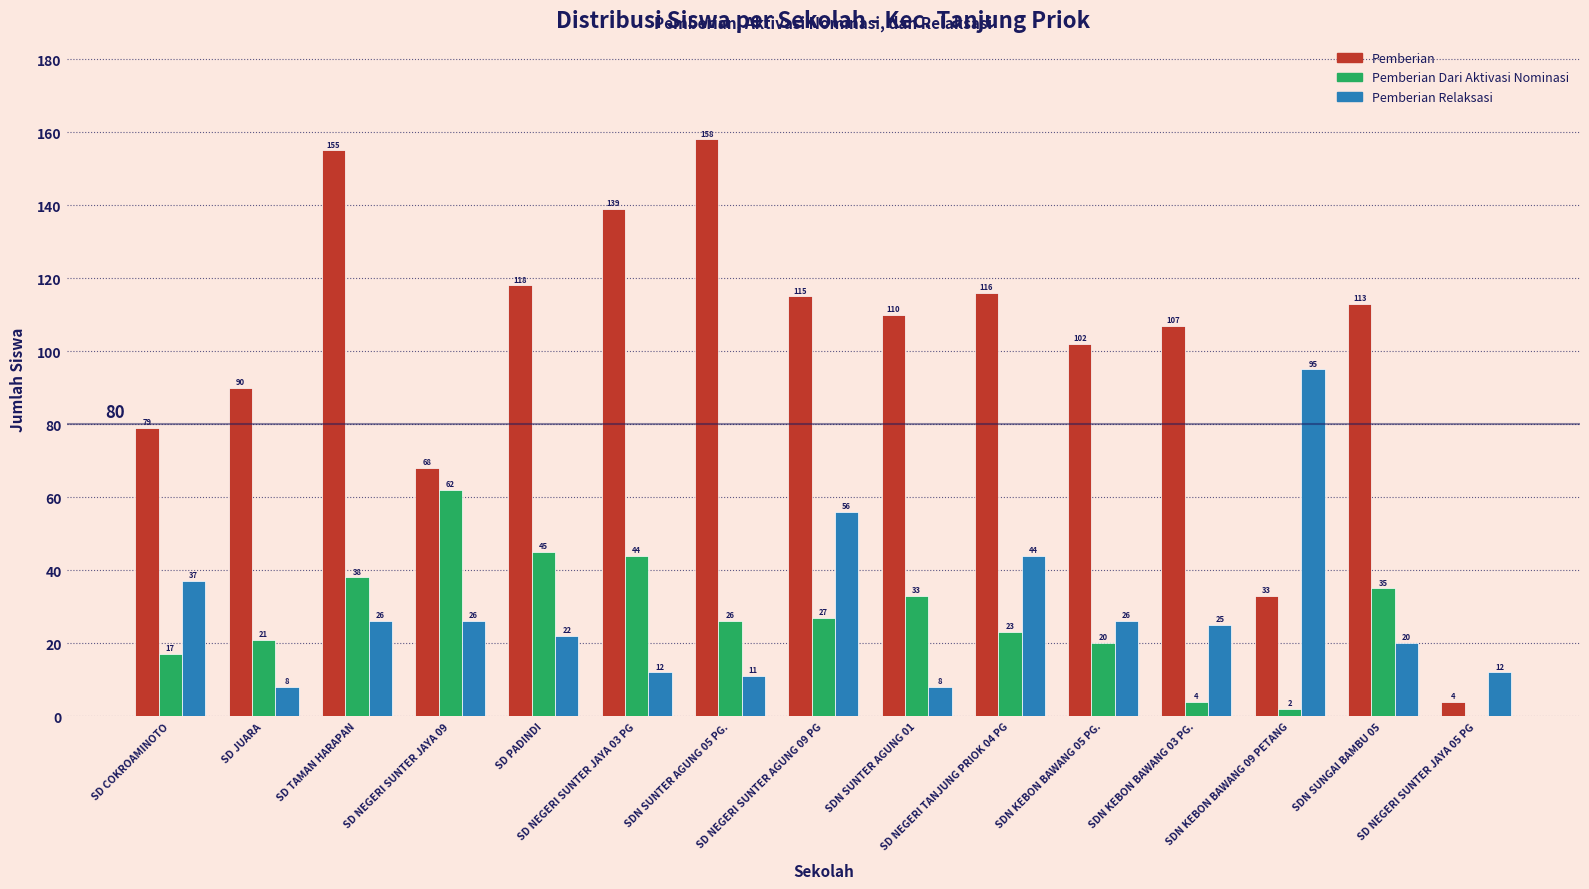

Read the Pemberian value at SD COKROAMINOTO, to the nearest 50.

100